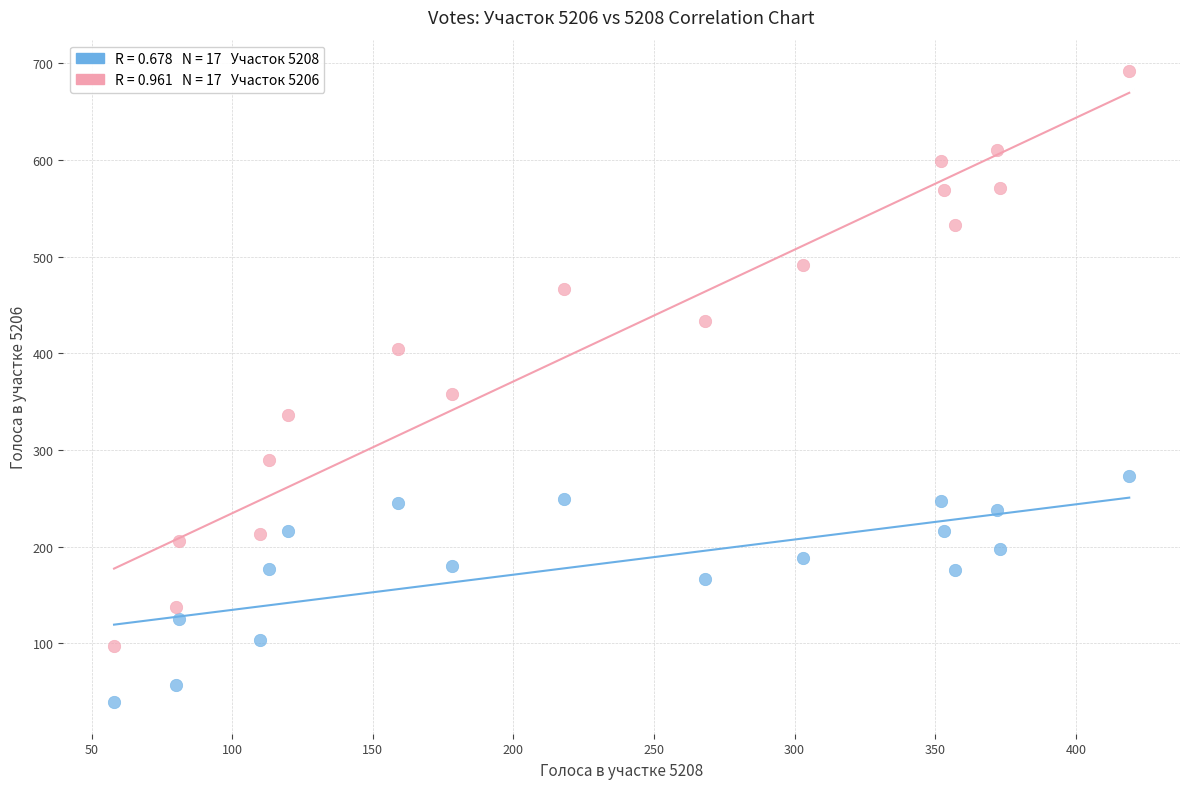

Across all data points, what is the range of X values (max minus min)?

361